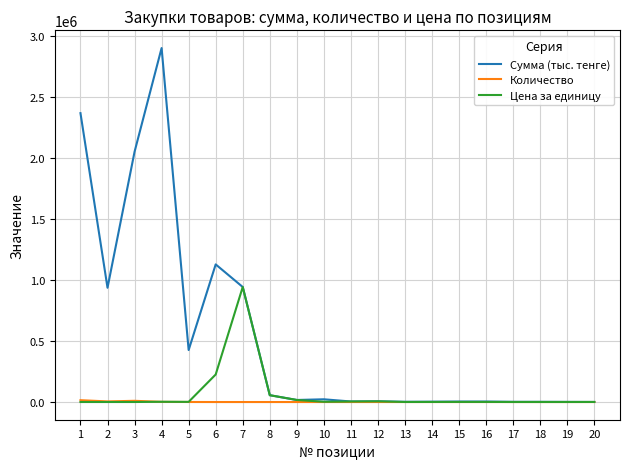

How many series are shown in this chart?

3